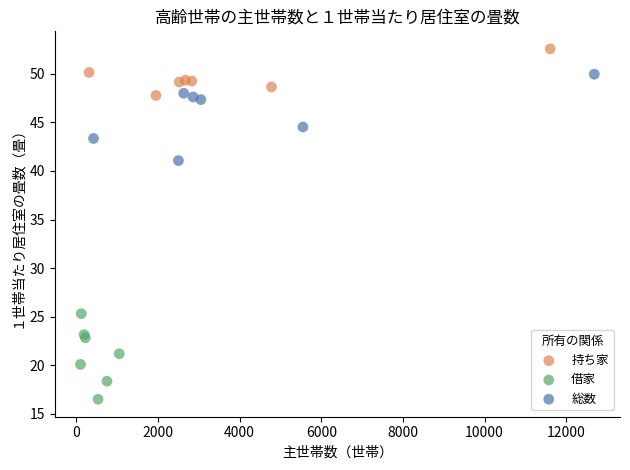

Which series contains the lowest Y value?

借家